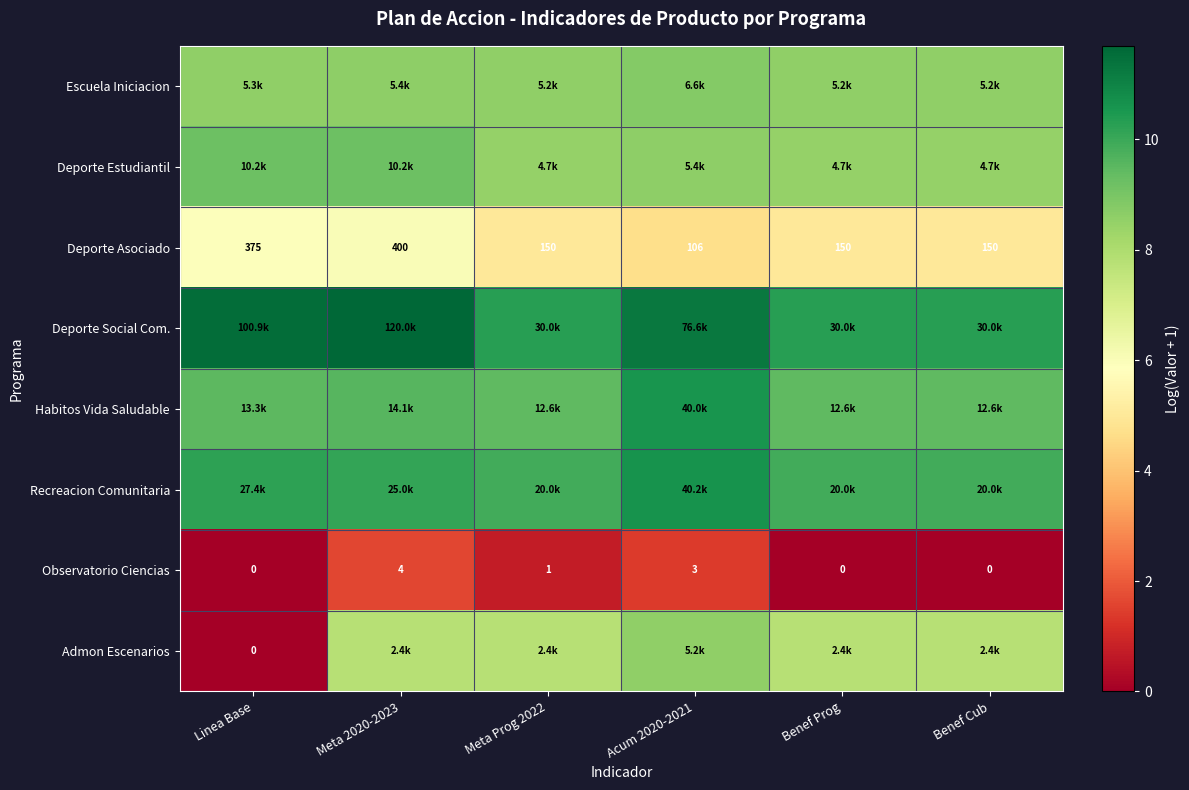

What is the total value across all series at Benef Prog?

59.5